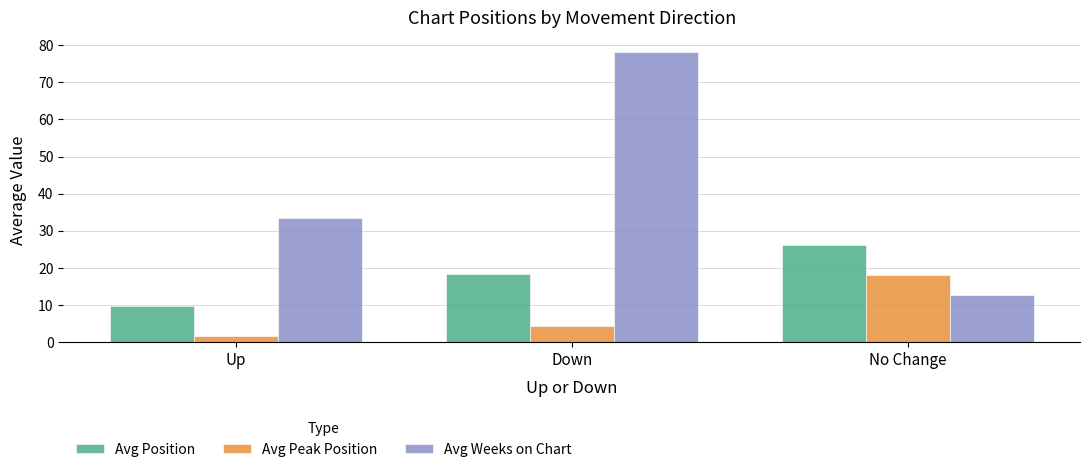

Is the value of Avg Position at Down greater than the value of Avg Weeks on Chart at Down?

No